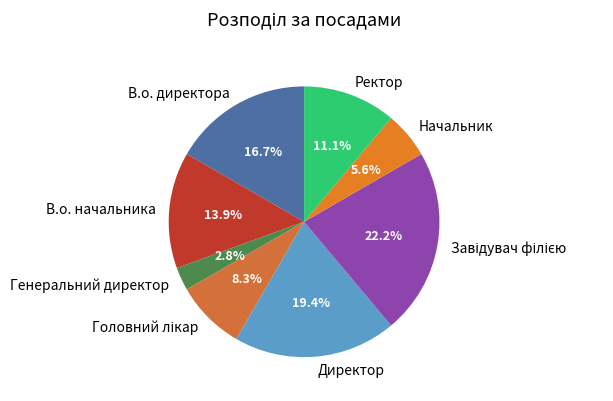

What percentage is the В.о. директора slice, to the nearest percent?

17%